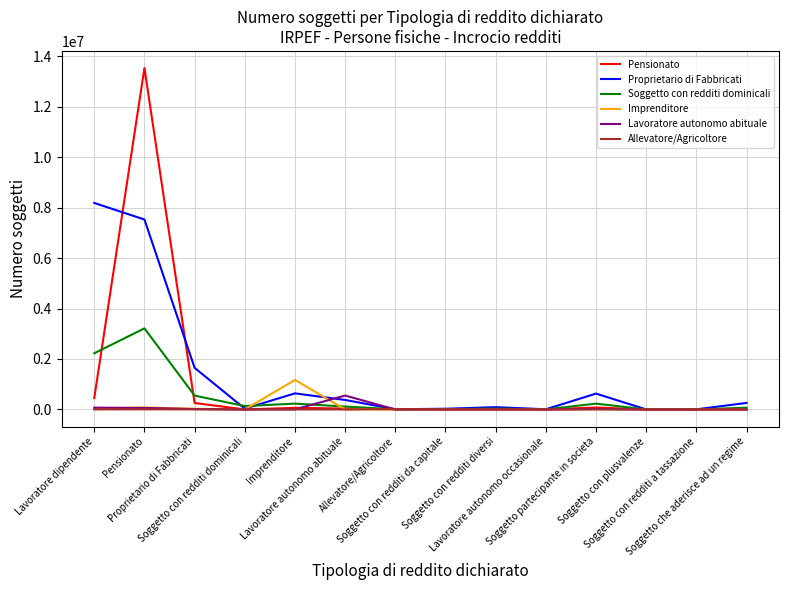

What is the difference between the highest and lowest values at Lavoratore autonomo abituale?

551975